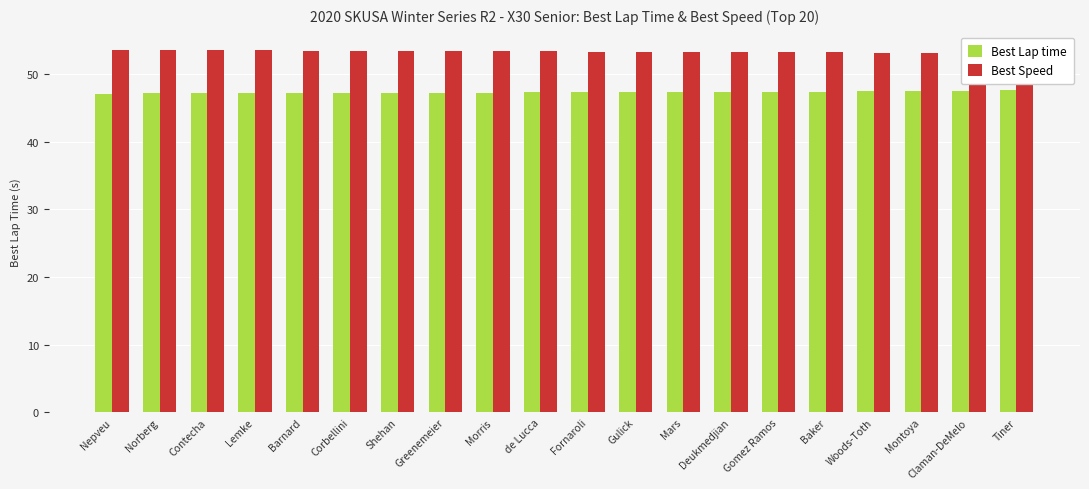

What is the maximum value shown in the chart?

53.5